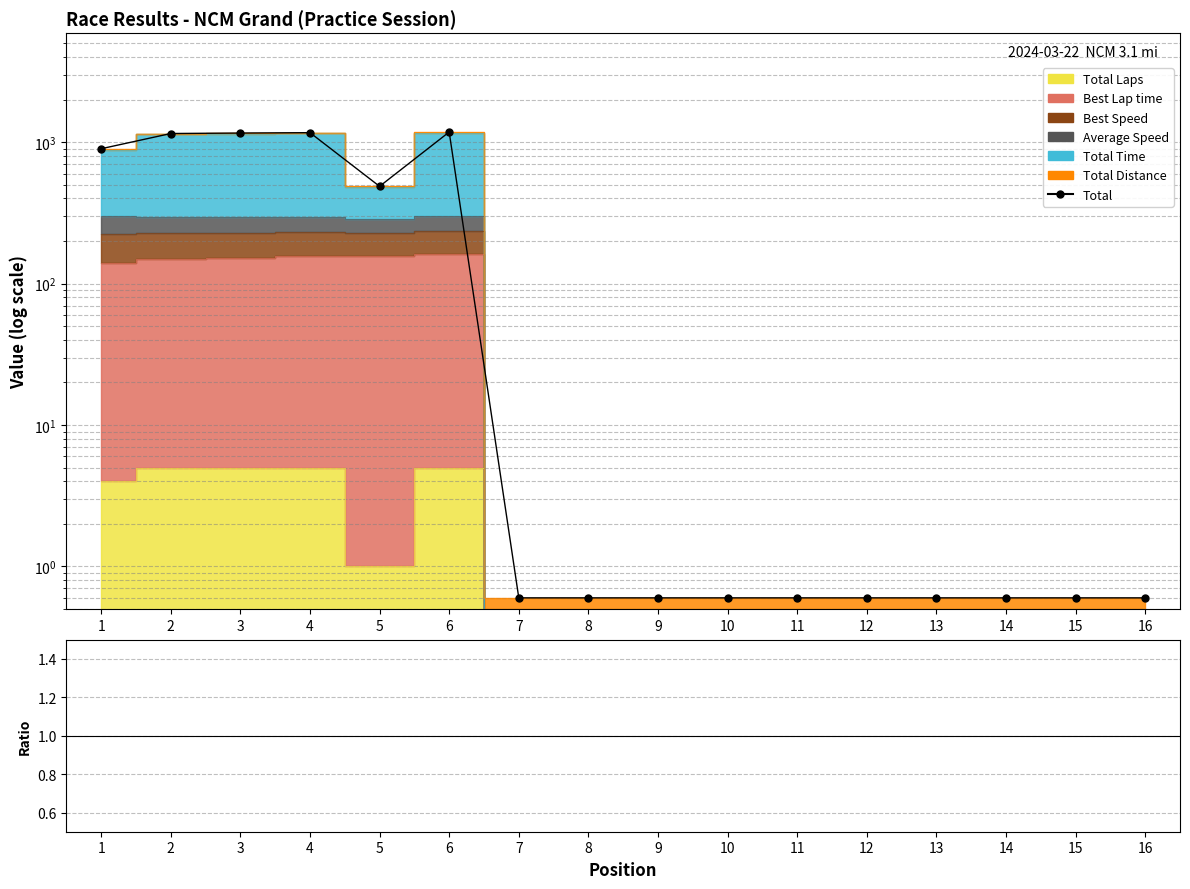

What is the sum of all values?

6056.4